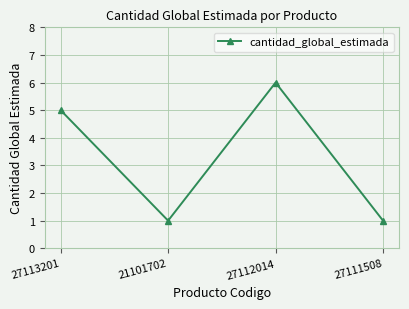

Reading right to left, what are all the values shown in this chart?

27111508=1	27112014=6	21101702=1	27113201=5